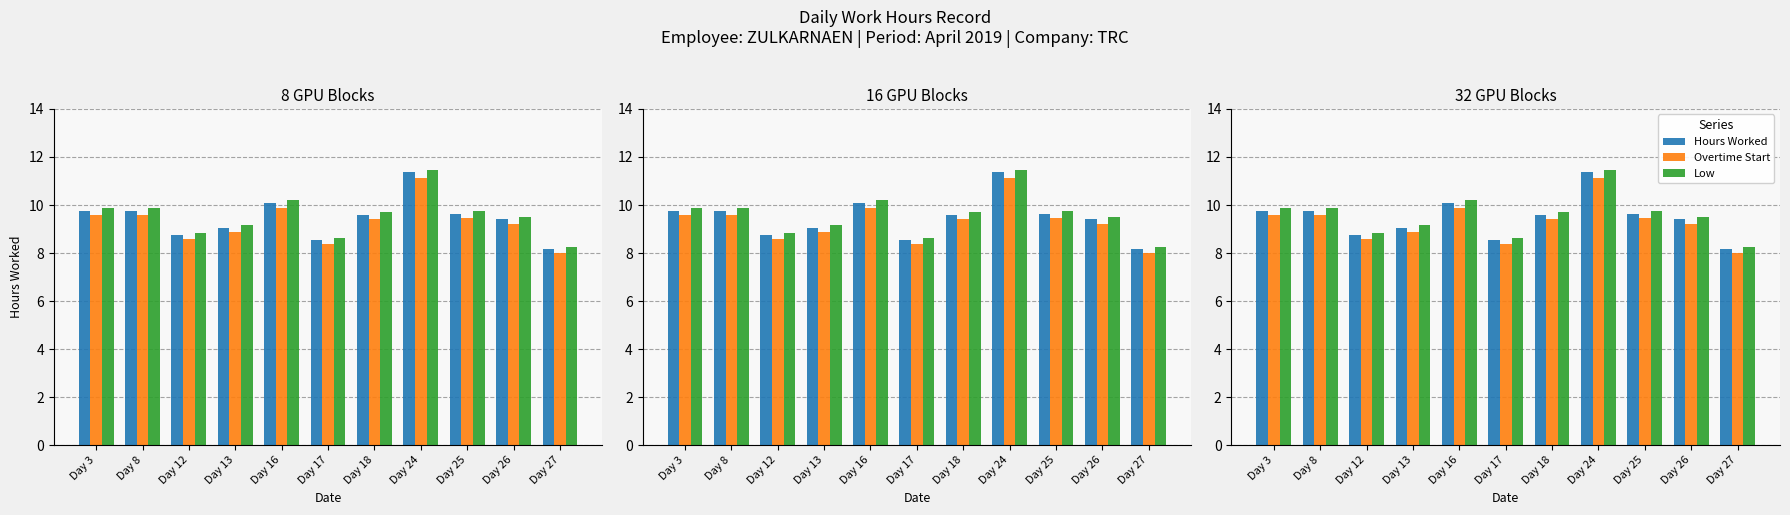

What is the greatest value displayed?

11.5